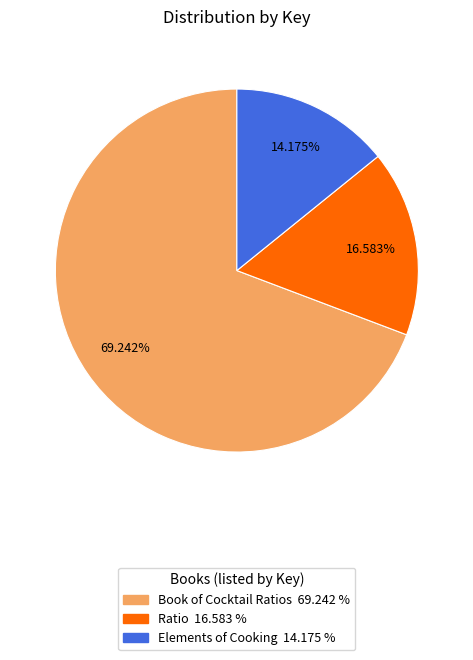

Does any single category account for the majority?

Yes